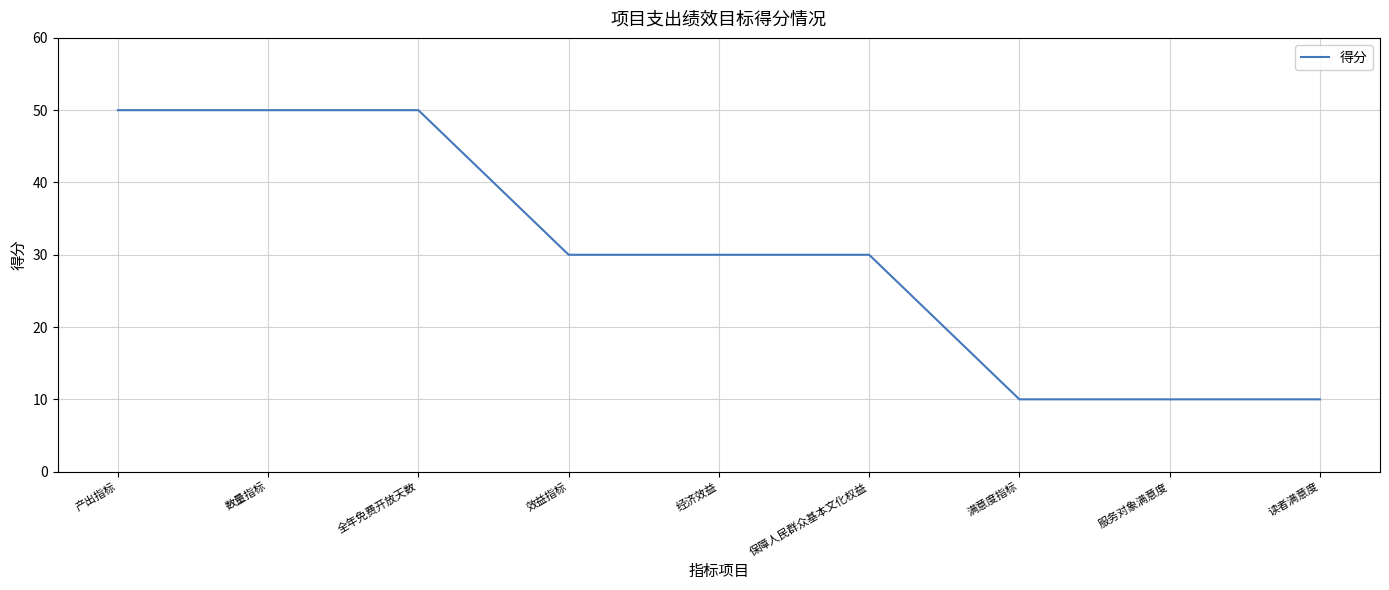

What is the smallest value displayed?

10